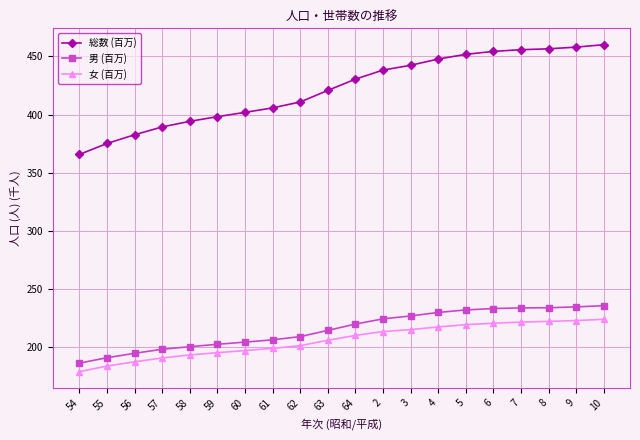

What is the value of the 女 (百万) point at the 8th from the left?

199.2